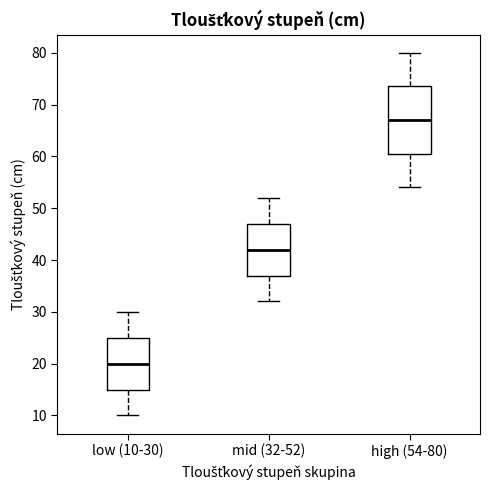

Which box is the tallest, from its lower edge to its upper edge?

high (54-80)